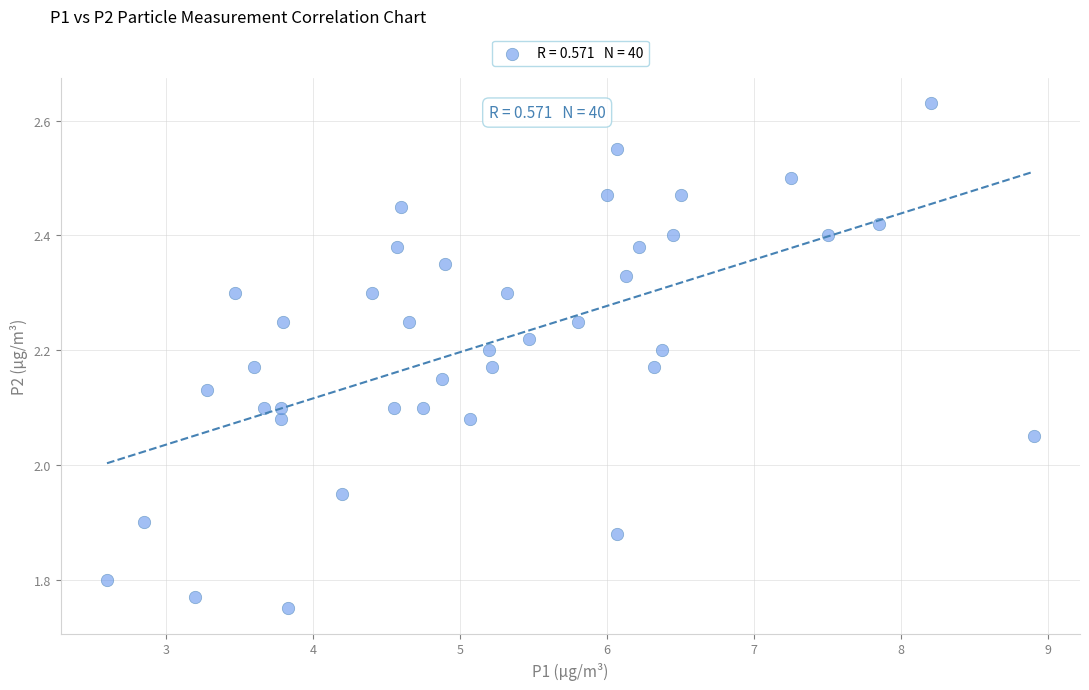

What is the range of X values (max minus min)?

6.3